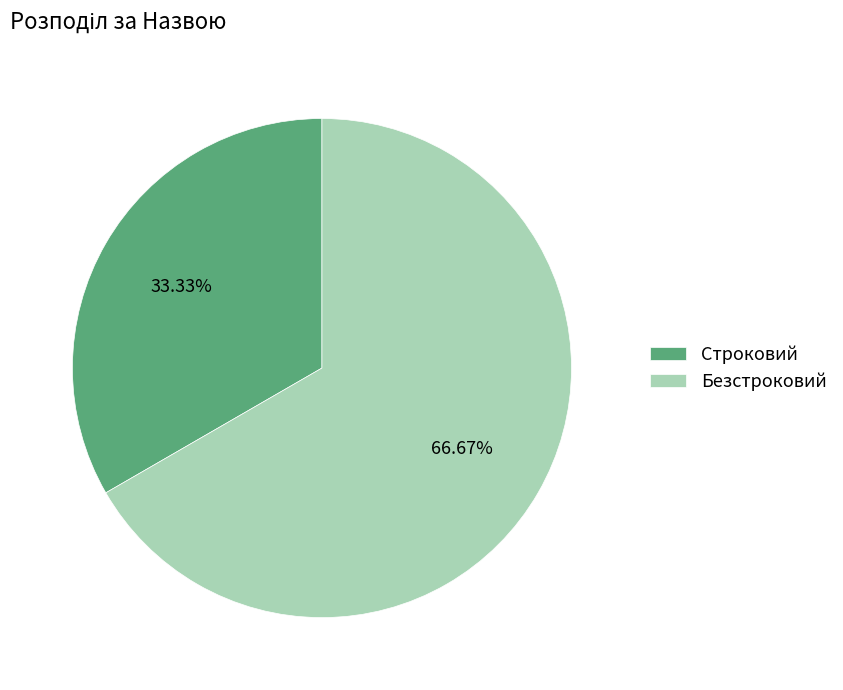

Is there any slice that represents more than half of the pie?

Yes